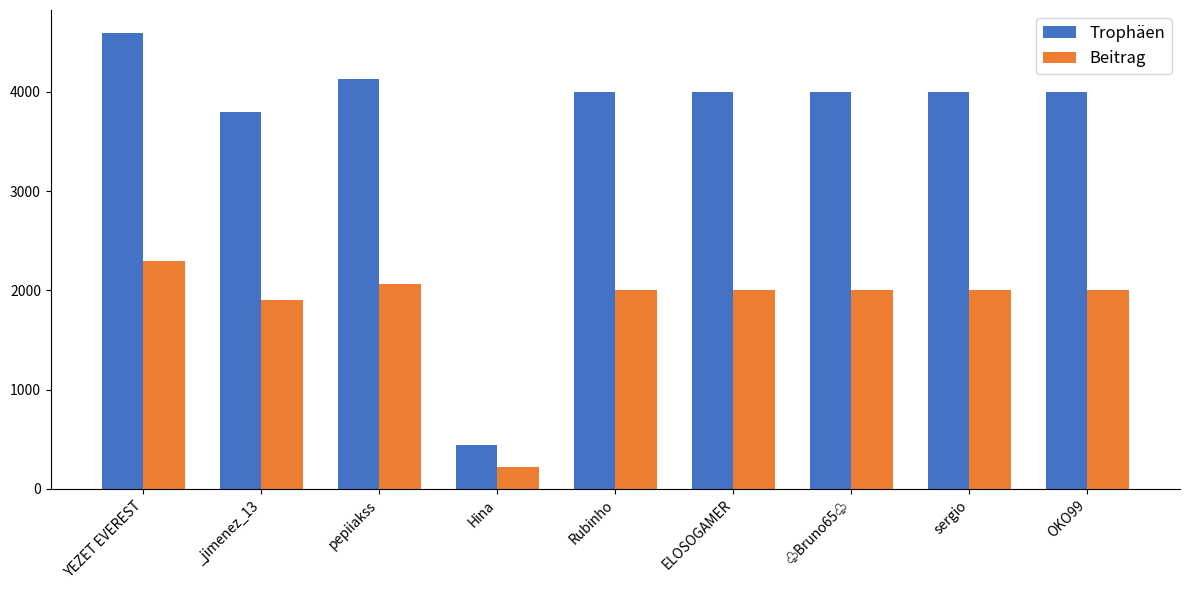

What is the value of the Beitrag bar at the 9th from the left?

2000